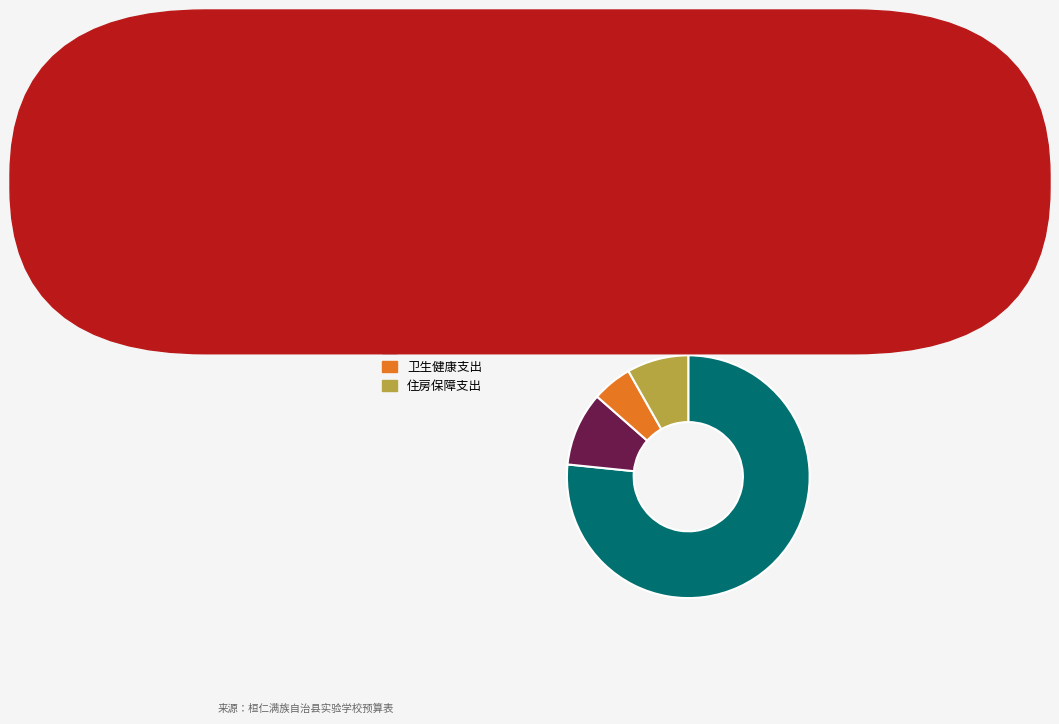

Which category accounts for the majority?

教育支出